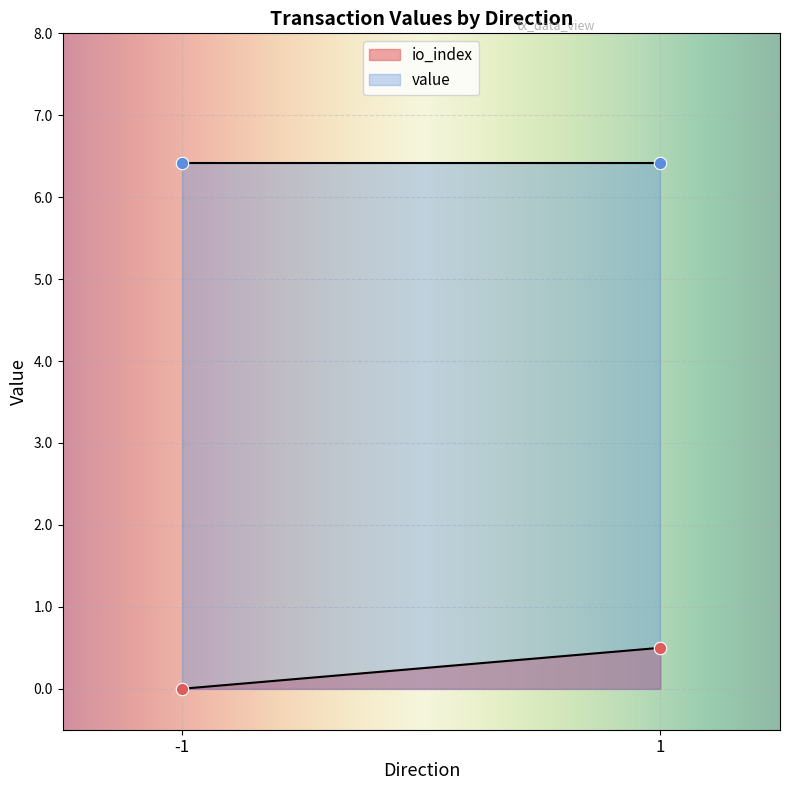

At which category is the sum across all series the highest?

1